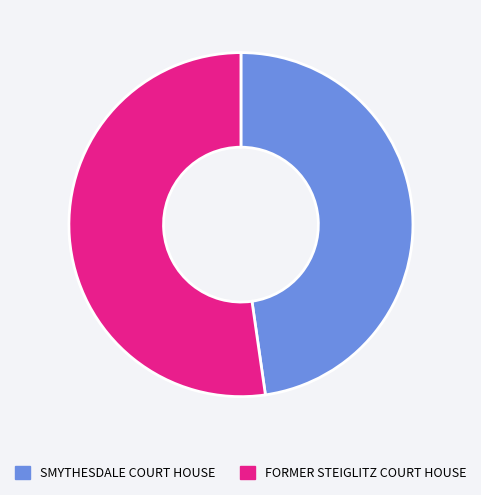

Is the sum of SMYTHESDALE COURT HOUSE and FORMER STEIGLITZ COURT HOUSE greater than half?

Yes